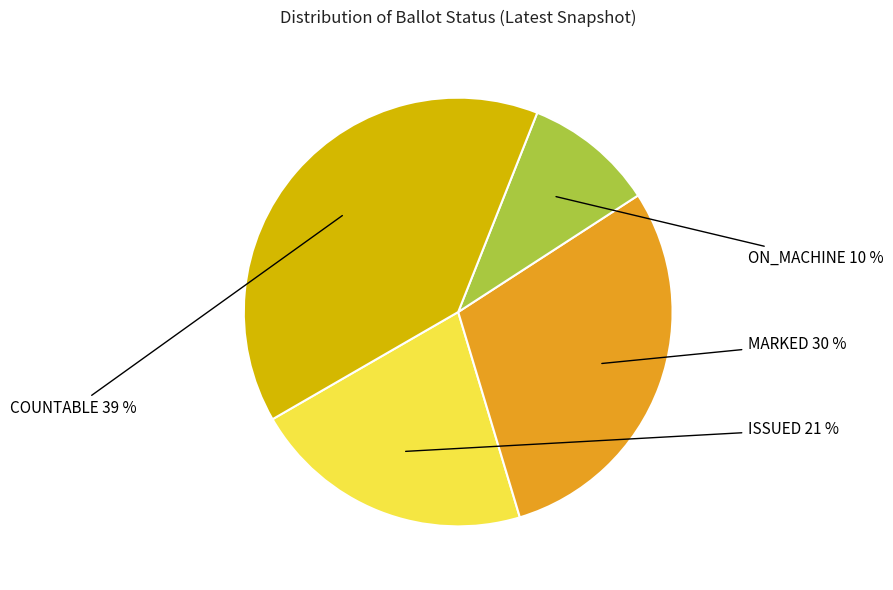

What is the largest slice in the pie chart?

COUNTABLE